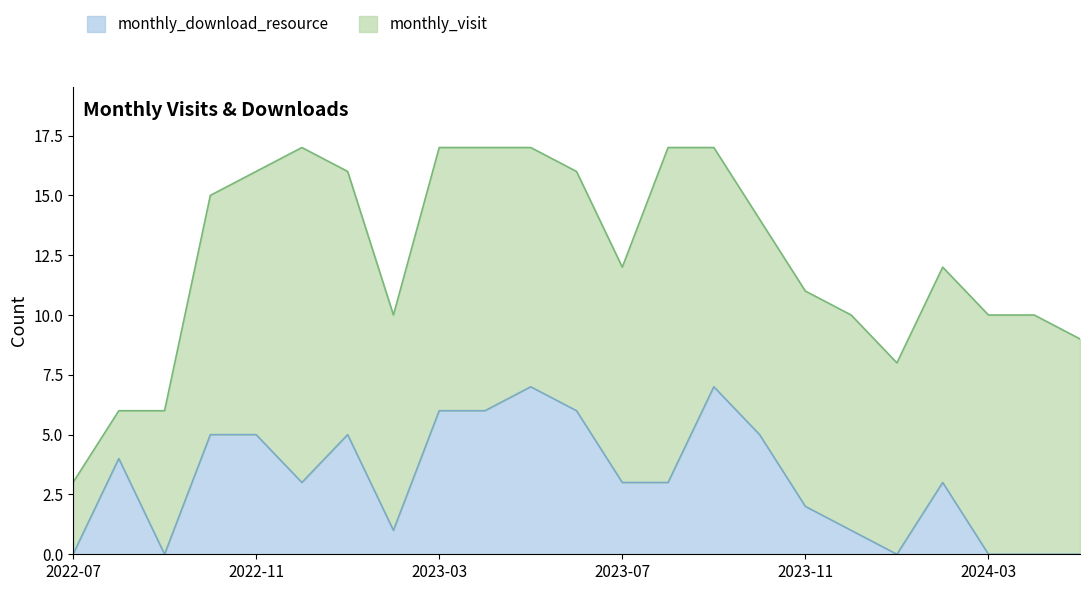

Does the chart have visible grid lines?

No